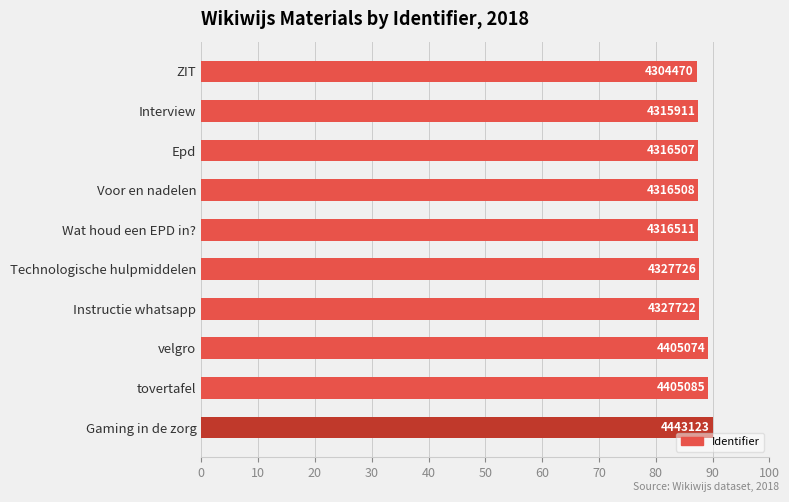

Are the bars horizontal?

Yes